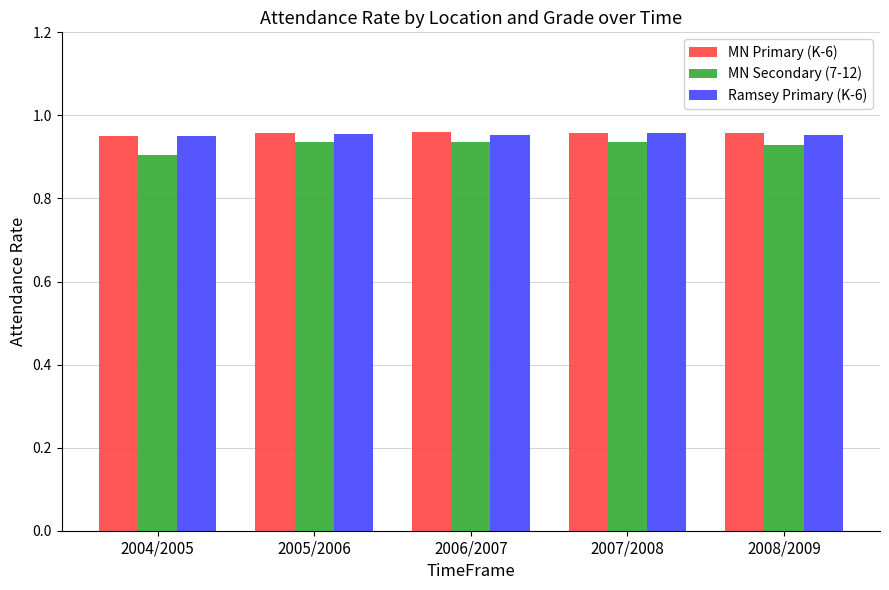

At which category does the chart reach its minimum across all series?

2004/2005